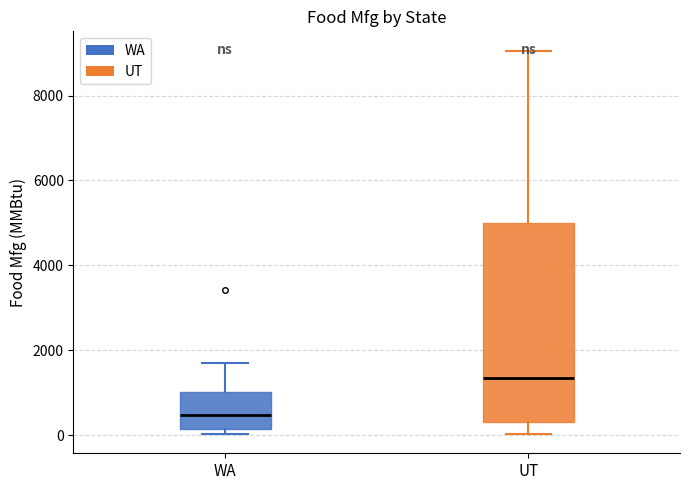

Which box has the highest median line?

UT